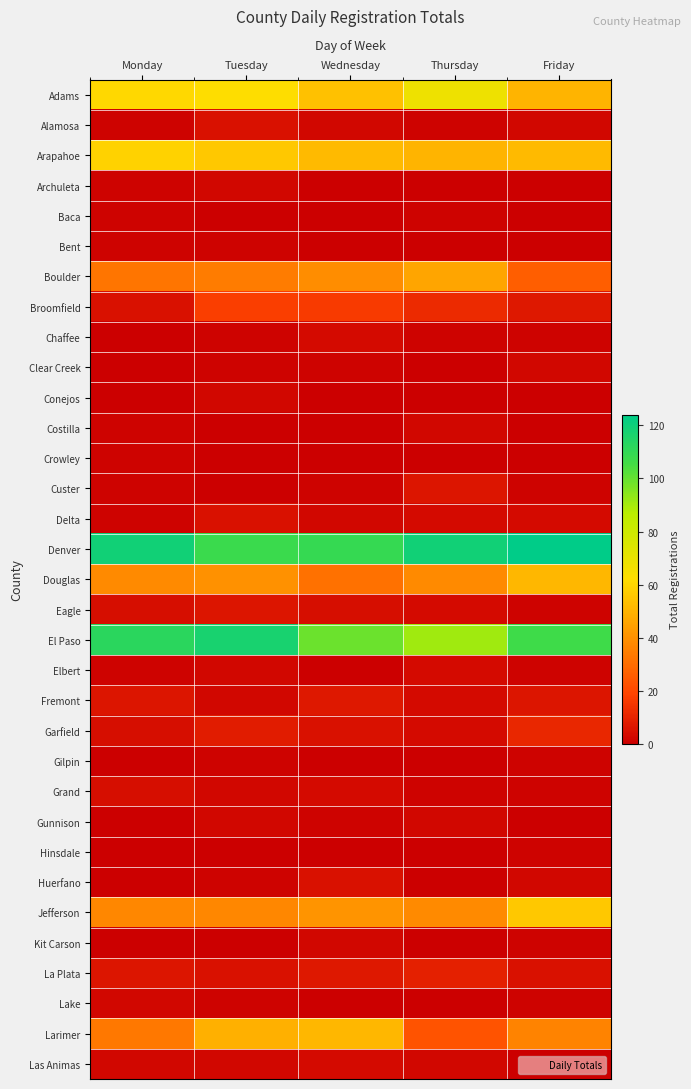

Reading right to left, what are all the values shown in this chart?

Adams: Friday=50	Thursday=68	Wednesday=54	Tuesday=62	Monday=61
Alamosa: Friday=2	Thursday=1	Wednesday=2	Tuesday=5	Monday=1
Arapahoe: Friday=52	Thursday=50	Wednesday=52	Tuesday=56	Monday=59
Archuleta: Friday=0	Thursday=0	Wednesday=0	Tuesday=2	Monday=1
Baca: Friday=0	Thursday=1	Wednesday=0	Tuesday=0	Monday=1
Bent: Friday=0	Thursday=0	Wednesday=0	Tuesday=1	Monday=1
Boulder: Friday=26	Thursday=46	Wednesday=39	Tuesday=34	Monday=32
Broomfield: Friday=7	Thursday=12	Wednesday=16	Tuesday=17	Monday=5
Chaffee: Friday=1	Thursday=1	Wednesday=3	Tuesday=1	Monday=0
Clear Creek: Friday=2	Thursday=0	Wednesday=1	Tuesday=1	Monday=0
Conejos: Friday=0	Thursday=0	Wednesday=0	Tuesday=2	Monday=0
Costilla: Friday=0	Thursday=2	Wednesday=0	Tuesday=0	Monday=1
Crowley: Friday=0	Thursday=0	Wednesday=0	Tuesday=0	Monday=1
Custer: Friday=1	Thursday=6	Wednesday=1	Tuesday=0	Monday=1
Delta: Friday=3	Thursday=3	Wednesday=2	Tuesday=5	Monday=1
Denver: Friday=124	Thursday=119	Wednesday=109	Tuesday=108	Monday=119
Douglas: Friday=51	Thursday=38	Wednesday=31	Tuesday=40	Monday=38
Eagle: Friday=1	Thursday=3	Wednesday=4	Tuesday=6	Monday=4
El Paso: Friday=107	Thursday=91	Wednesday=99	Tuesday=117	Monday=112
Elbert: Friday=1	Thursday=3	Wednesday=0	Tuesday=2	Monday=1
Fremont: Friday=6	Thursday=3	Wednesday=7	Tuesday=2	Monday=6
Garfield: Friday=11	Thursday=3	Wednesday=5	Tuesday=8	Monday=4
Gilpin: Friday=1	Thursday=0	Wednesday=0	Tuesday=1	Monday=0
Grand: Friday=1	Thursday=1	Wednesday=3	Tuesday=2	Monday=4
Gunnison: Friday=0	Thursday=2	Wednesday=1	Tuesday=2	Monday=0
Hinsdale: Friday=1	Thursday=0	Wednesday=0	Tuesday=0	Monday=0
Huerfano: Friday=2	Thursday=0	Wednesday=5	Tuesday=1	Monday=0
Jefferson: Friday=56	Thursday=38	Wednesday=41	Tuesday=37	Monday=37
Kit Carson: Friday=1	Thursday=0	Wednesday=2	Tuesday=0	Monday=0
La Plata: Friday=5	Thursday=9	Wednesday=7	Tuesday=5	Monday=6
Lake: Friday=1	Thursday=0	Wednesday=0	Tuesday=1	Monday=2
Larimer: Friday=36	Thursday=23	Wednesday=51	Tuesday=49	Monday=33
Las Animas: Friday=0	Thursday=2	Wednesday=3	Tuesday=2	Monday=2